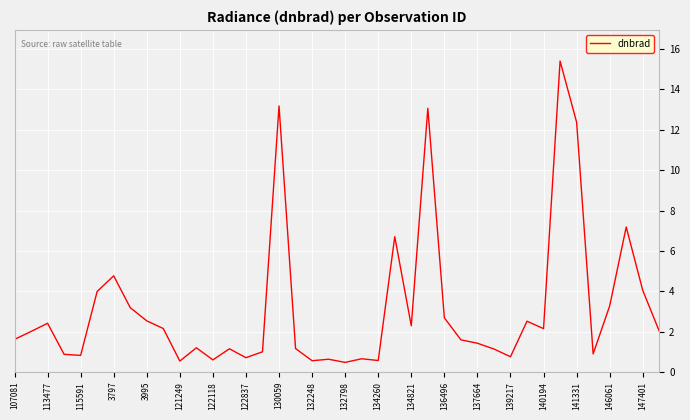

What is the minimum value shown in the chart?

0.5